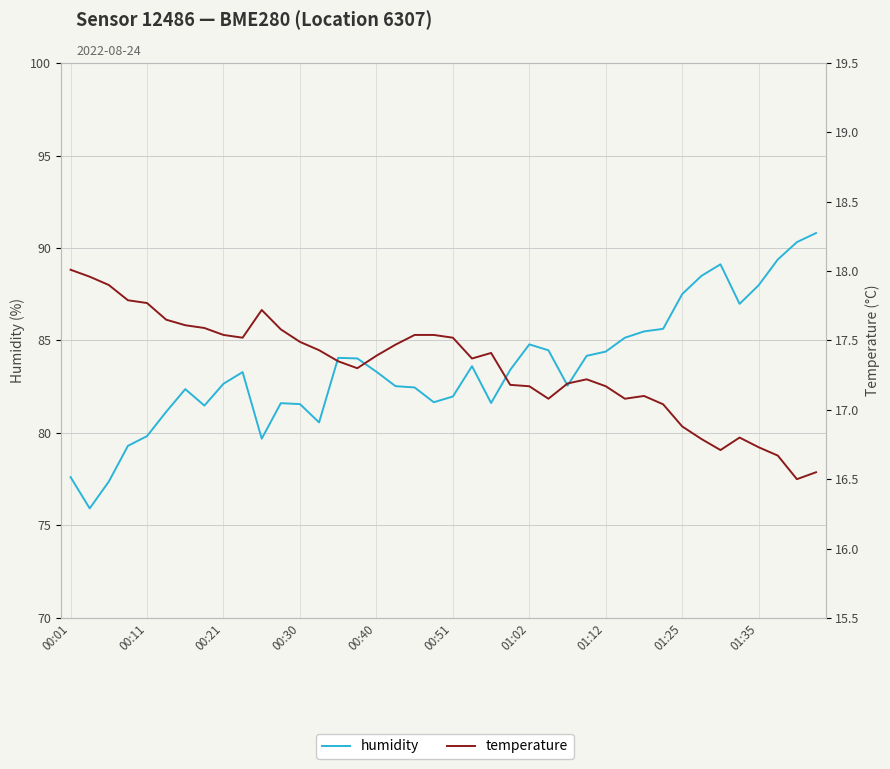

At how many categories does at least one series exceed 80?

34